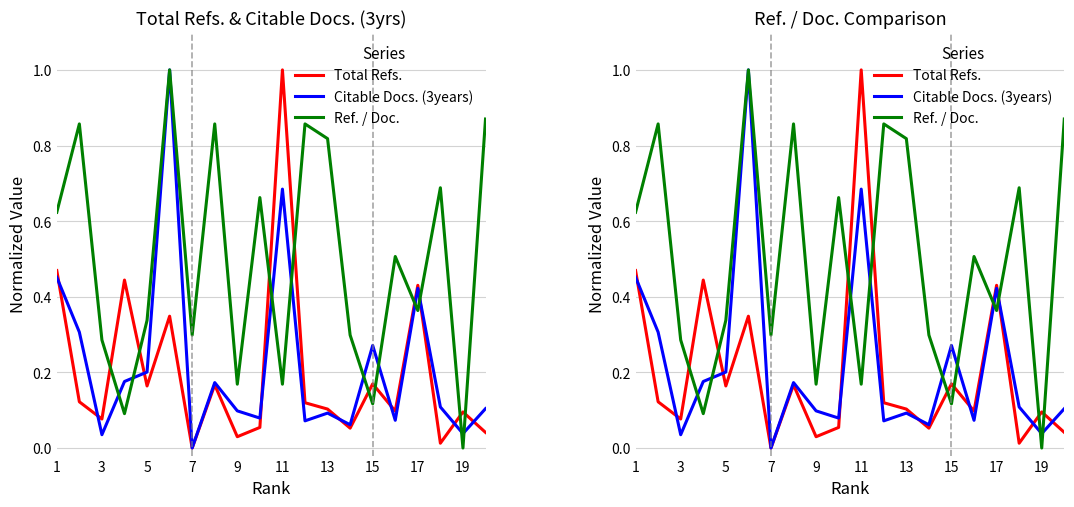

True or false: Total Refs. has more than 0 points higher than both neighbors.

True